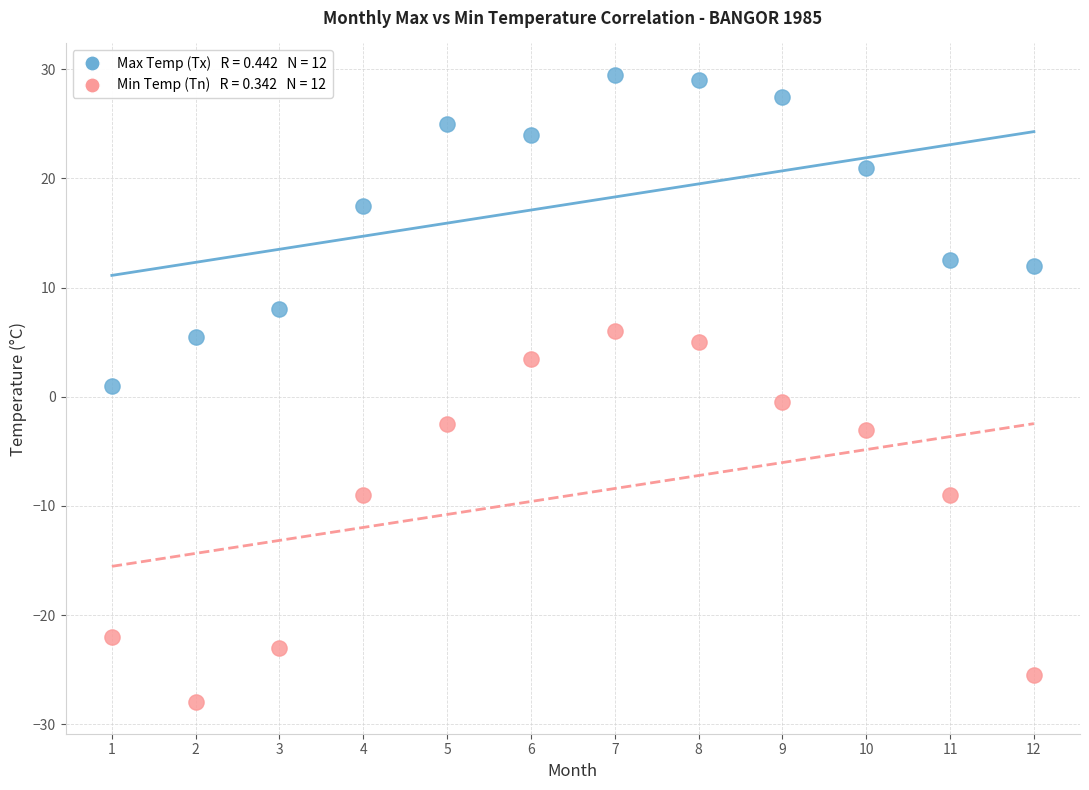

Across all data points, what is the range of Y values (max minus min)?

57.5